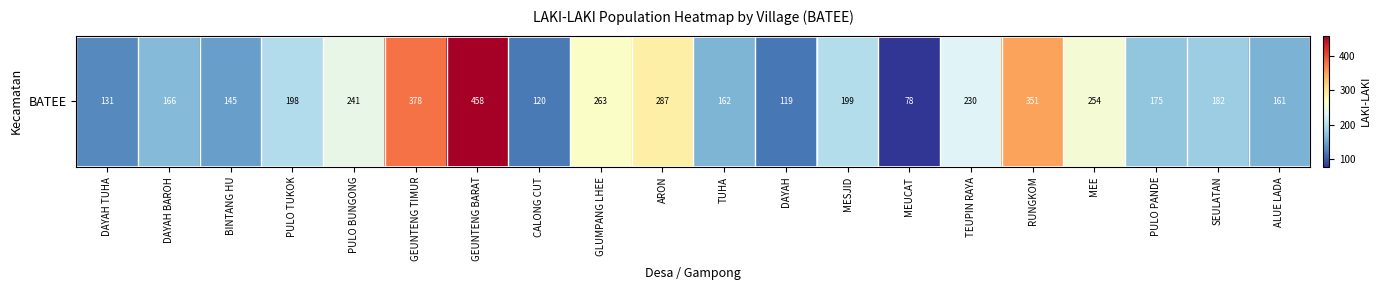

Which label corresponds to the largest value in the chart?

GEUNTENG BARAT